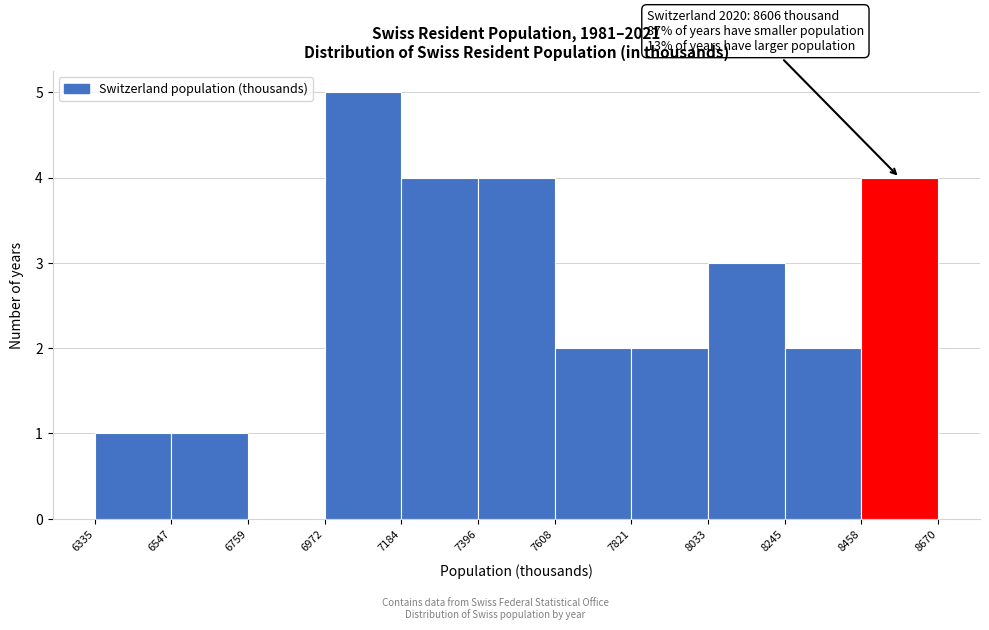

Which range on the x-axis has the tallest bar?

6972 to 7184